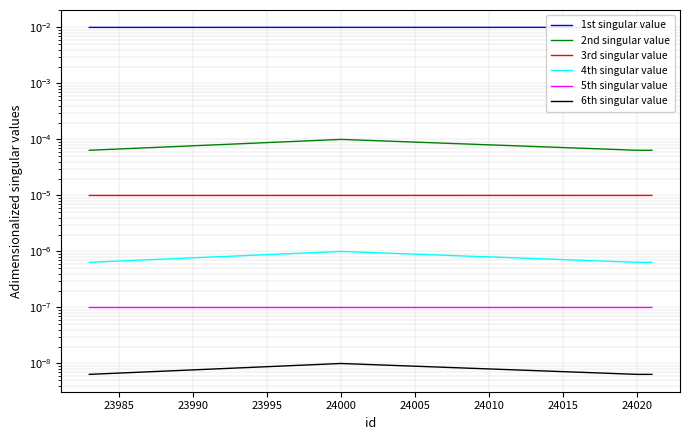

True or false: 2nd singular value and 1st singular value cross at least once.

False